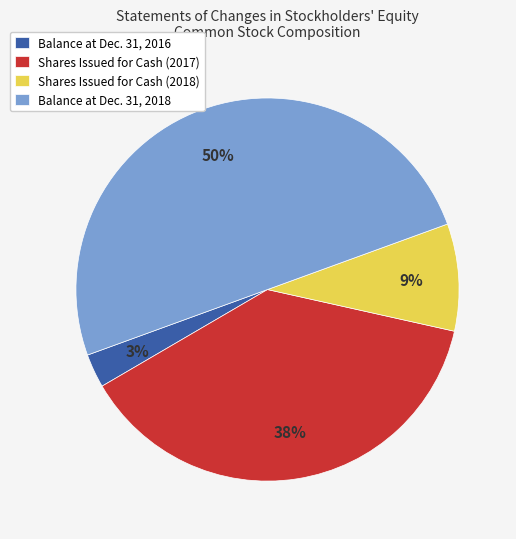

Combined, do Balance at Dec. 31, 2018 and Balance at Dec. 31, 2016 account for over 50%?

Yes